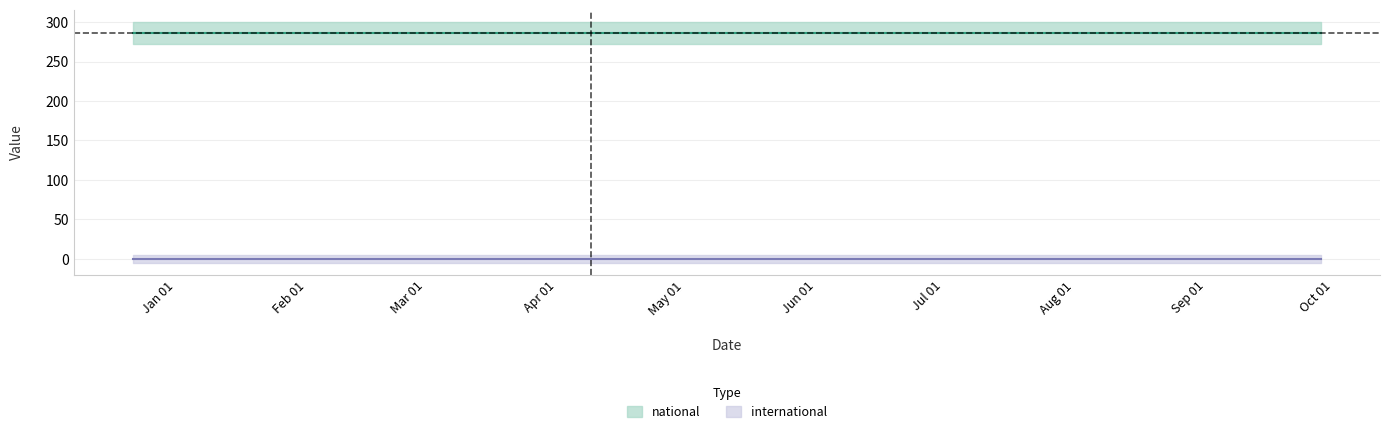

What position from the left is 2018-04-09?

2